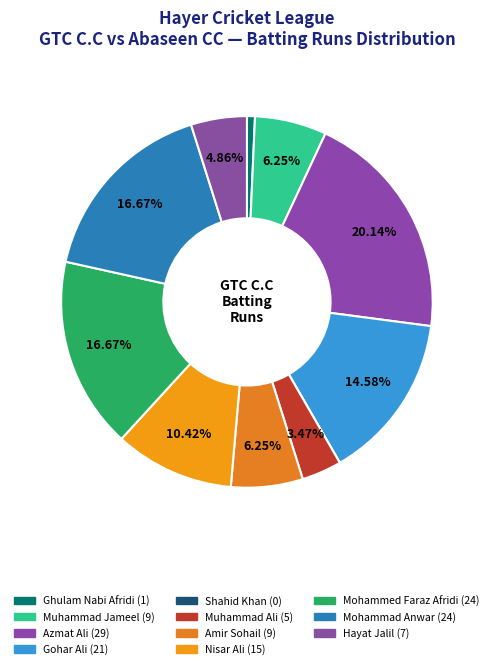

Does any single category account for the majority?

No